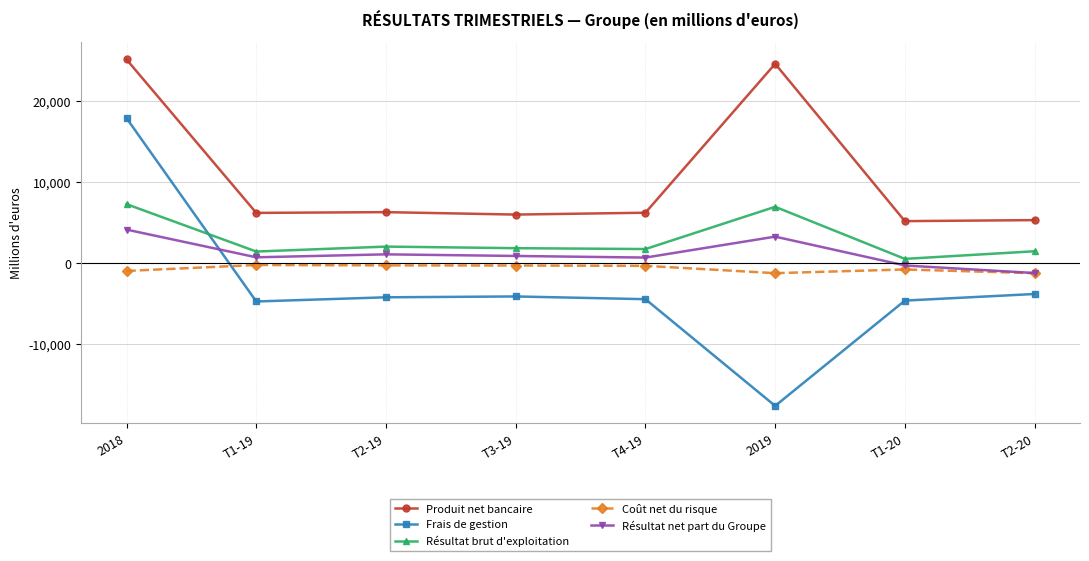

Is it true that Produit net bancaire equals 8385 at T2-20?

False